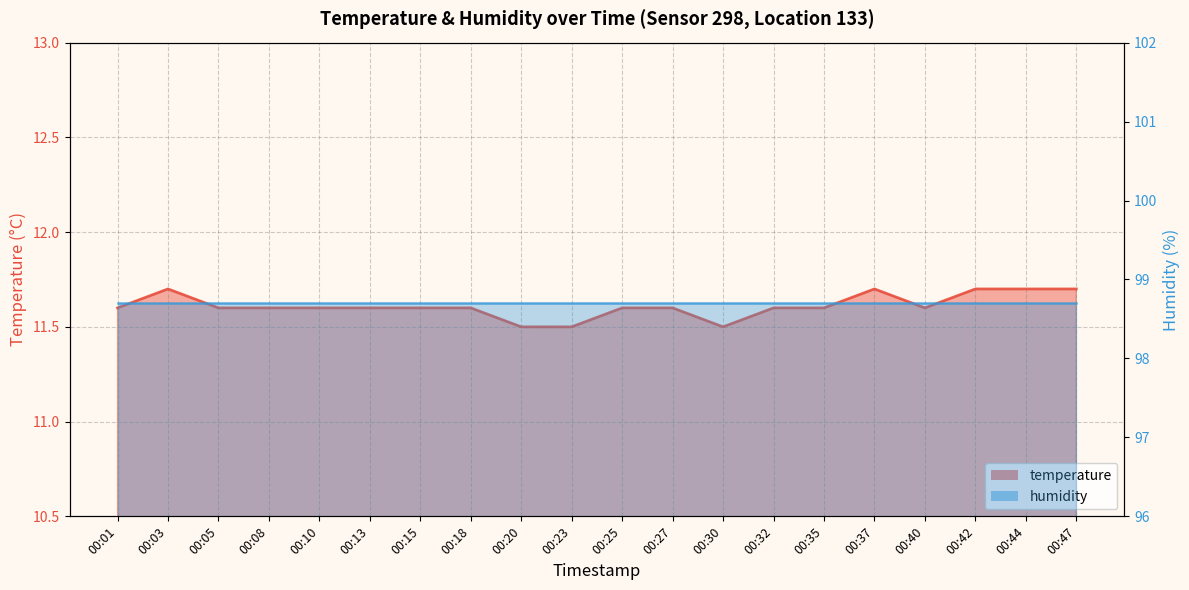

List the labels in order of value, largest first.

00:03, 00:37, 00:42, 00:44, 00:47, 00:01, 00:05, 00:08, 00:10, 00:13, 00:15, 00:18, 00:25, 00:27, 00:32, 00:35, 00:40, 00:20, 00:23, 00:30